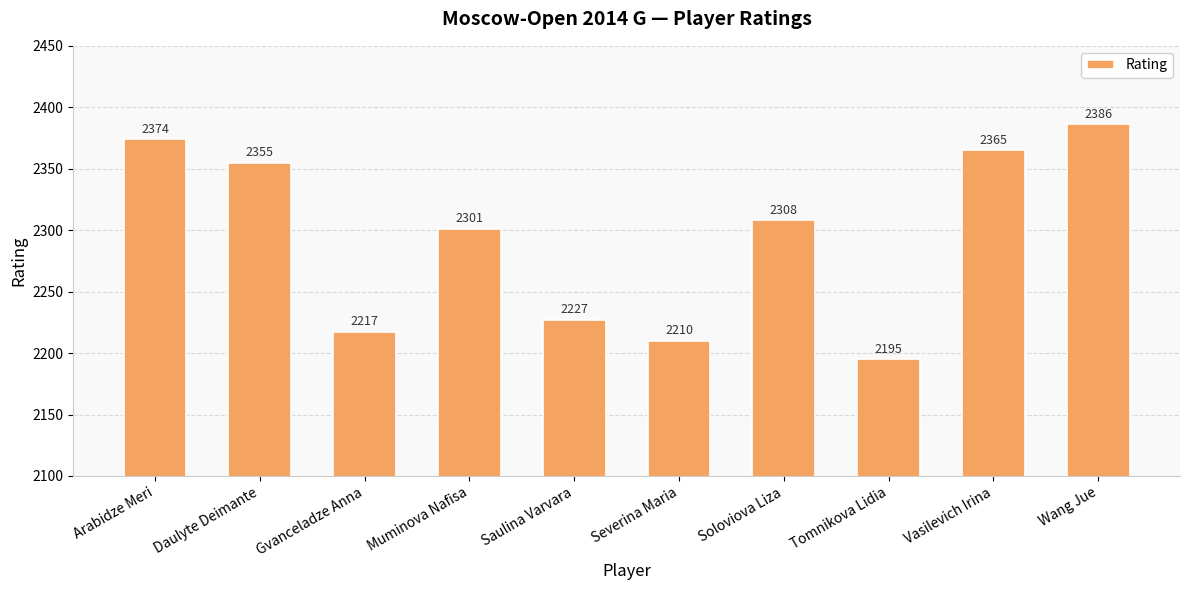

The chart shows a value of 3242 at Muminova Nafisa. True or false?

False